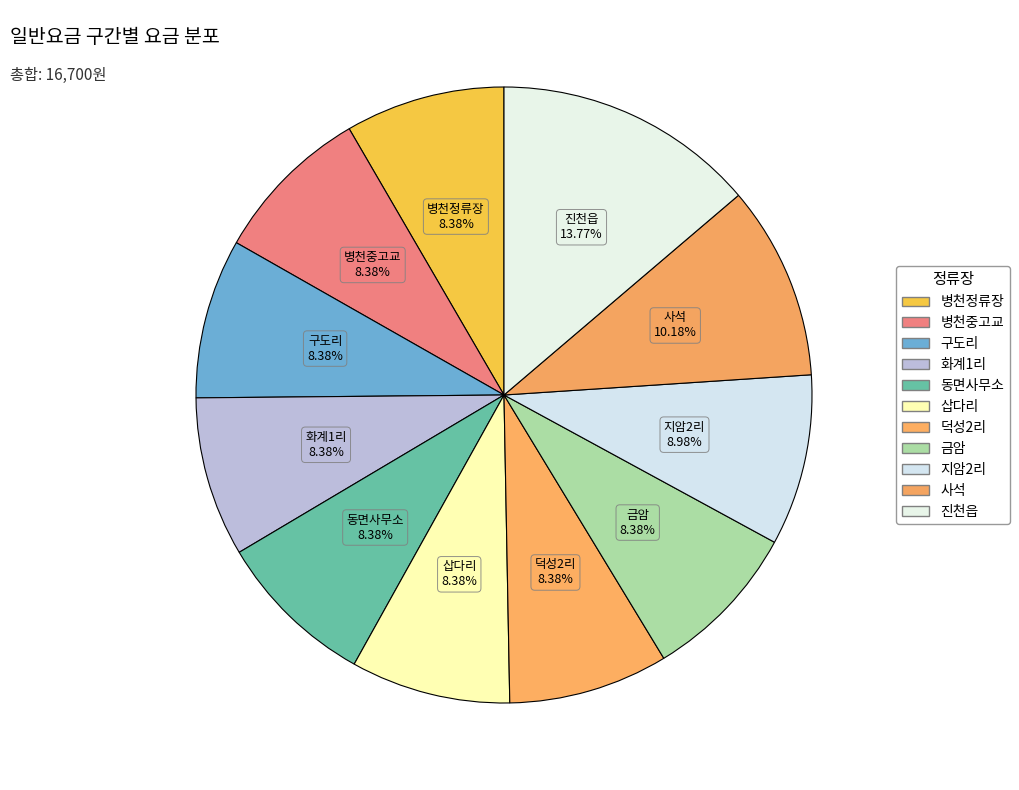

What portion of the pie excludes 병천중고교?

91.6%